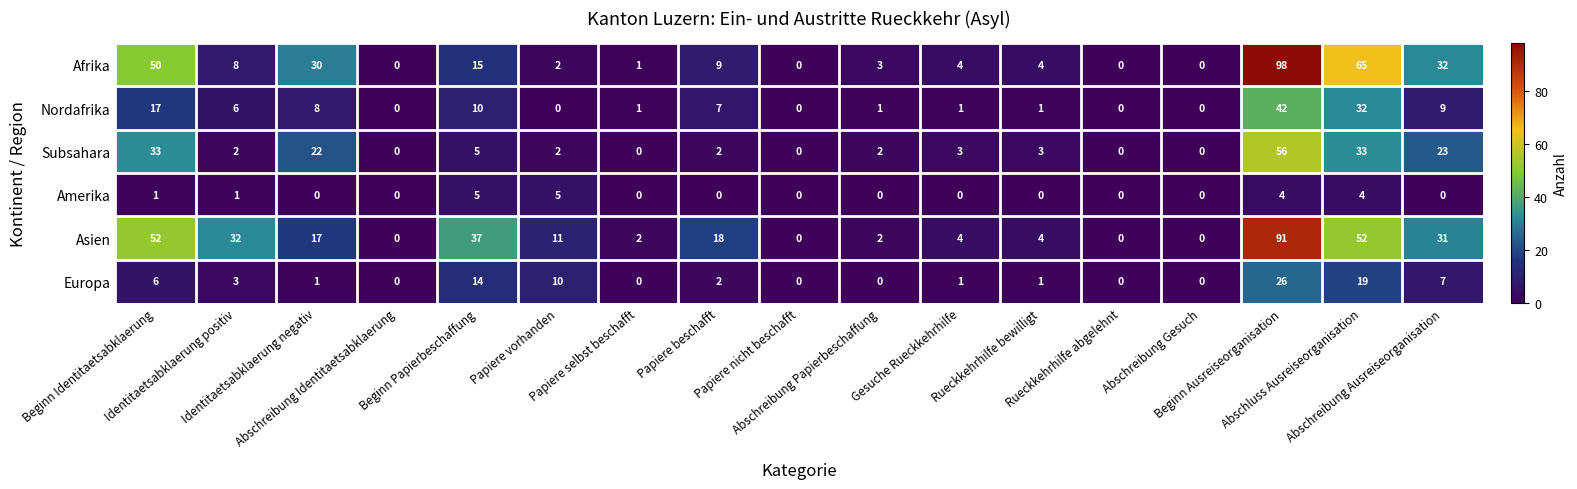

How many data points in Nordafrika are less than 1?

5